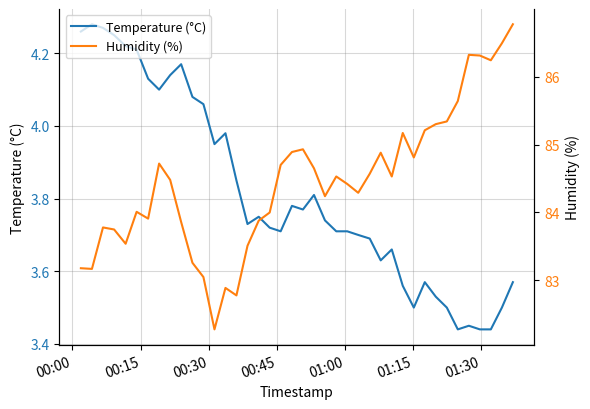

Which series has the largest range (max minus min)?

Humidity (%)